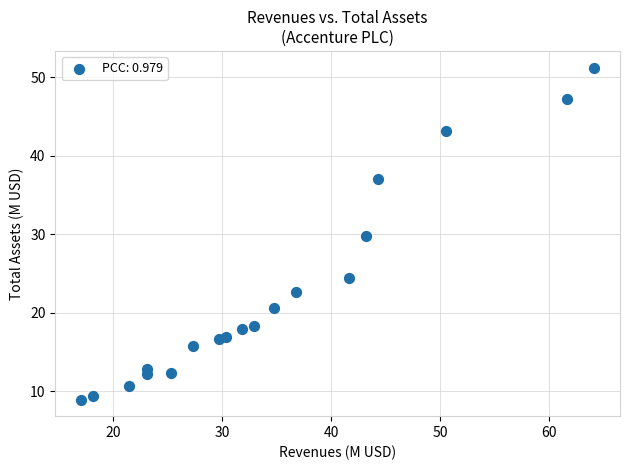

What is the range of X values (max minus min)?

47.0